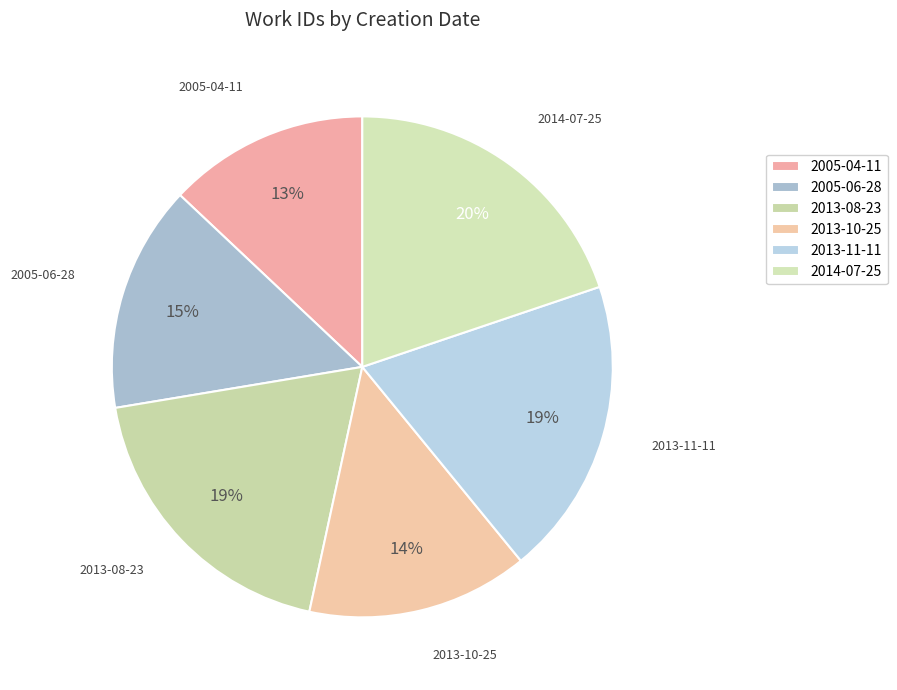

To the nearest percent, what portion does 2013-10-25 represent?

14%